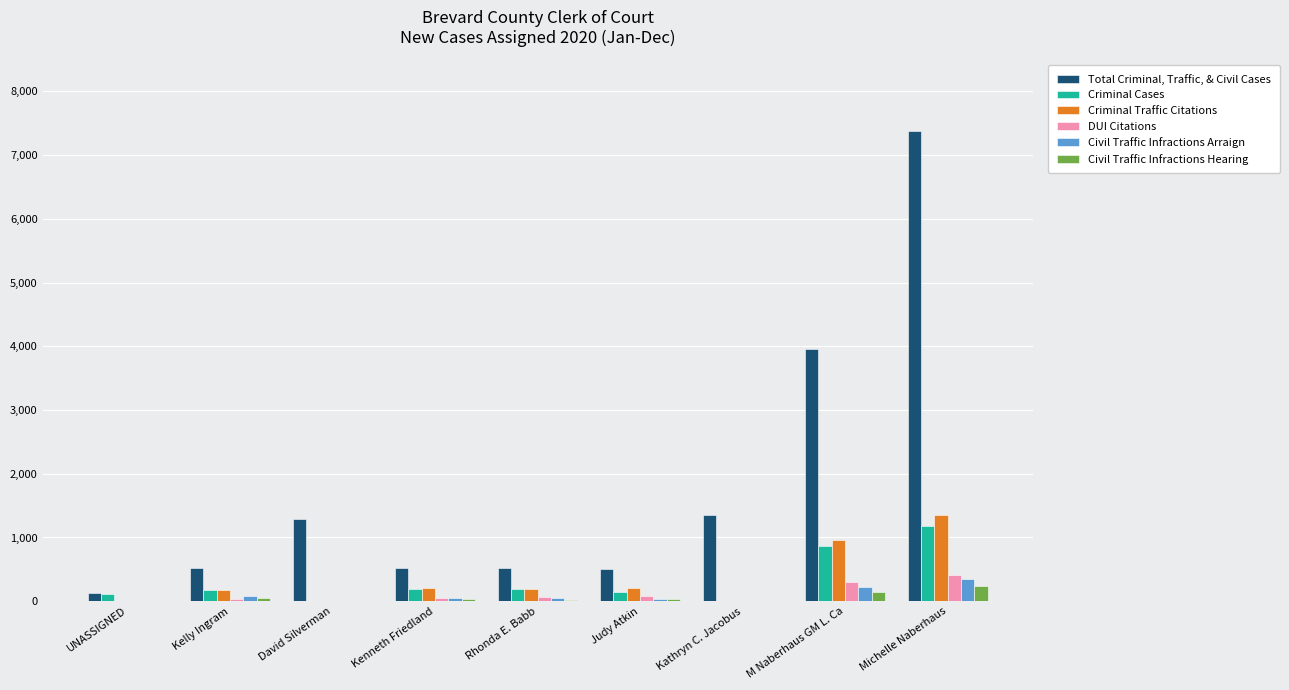

How many distinct data groups are displayed?

6